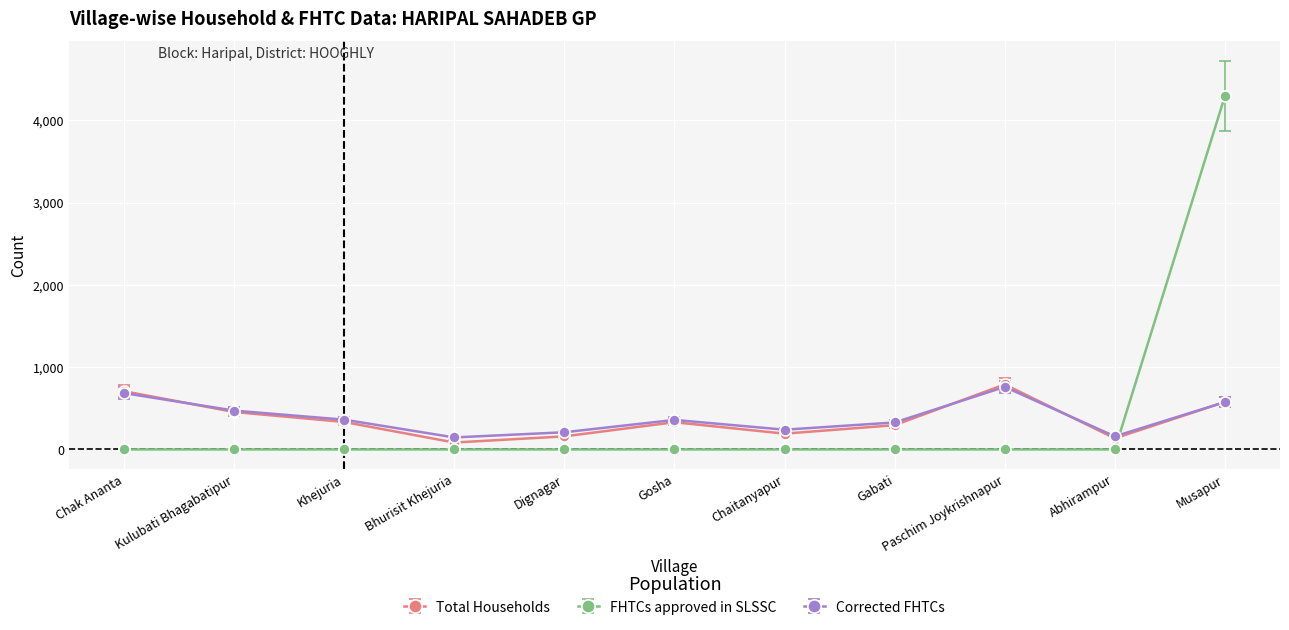

At how many categories does at least one series exceed 4196?

1